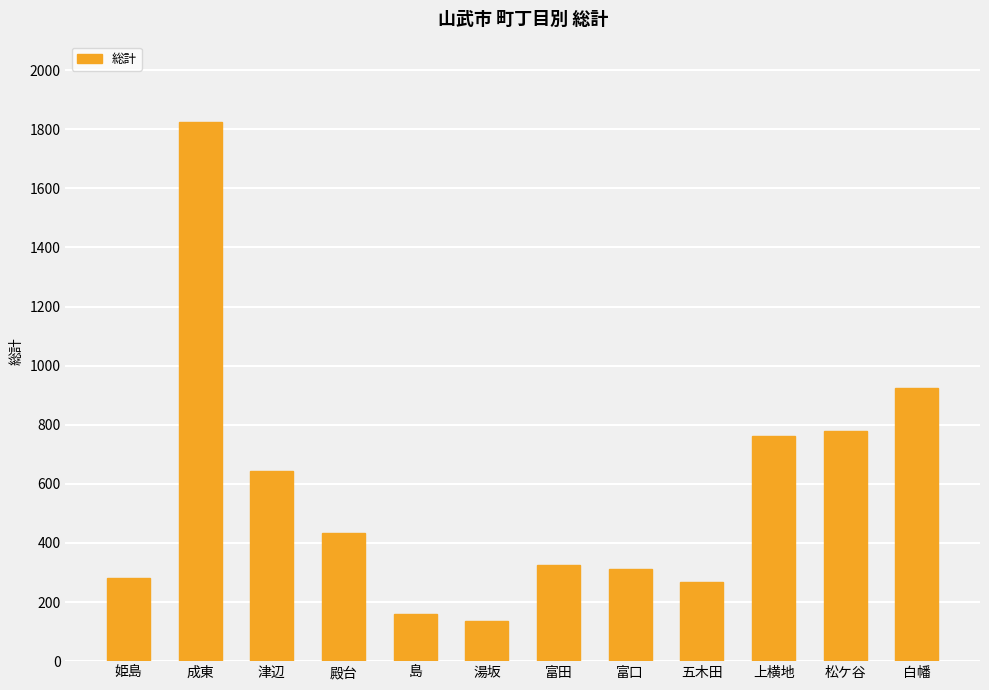

What is the greatest value displayed?

1823